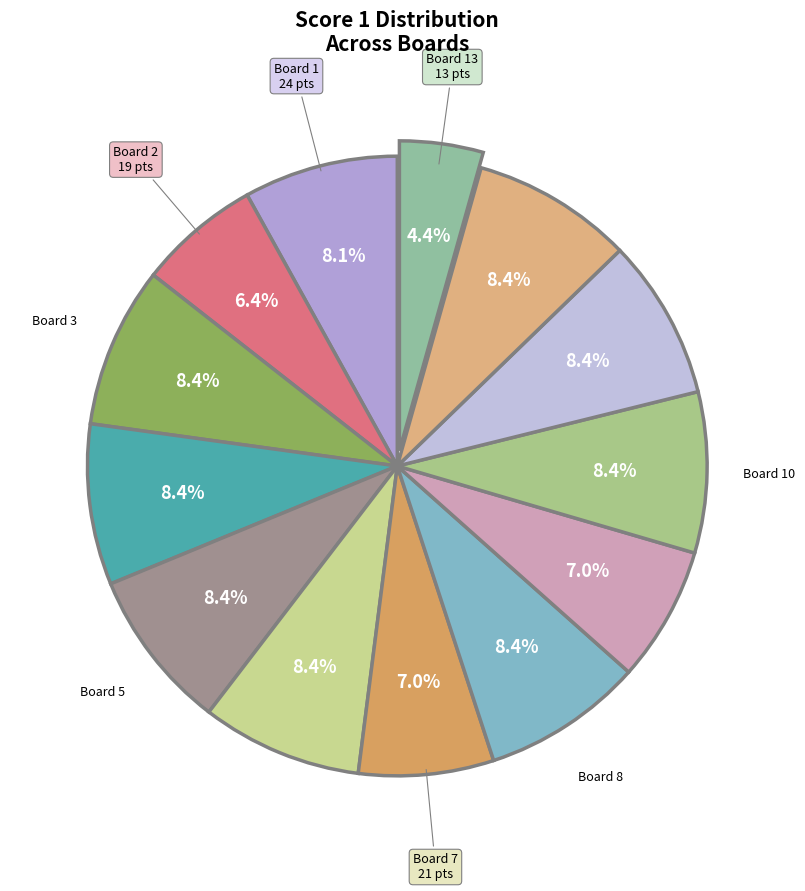

How many slices are in this pie chart?

13